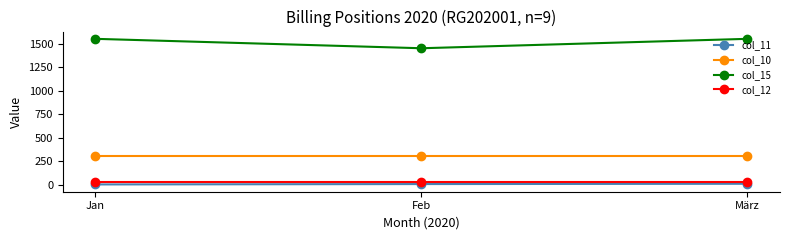

At which label does col_15 reach its minimum?

Feb